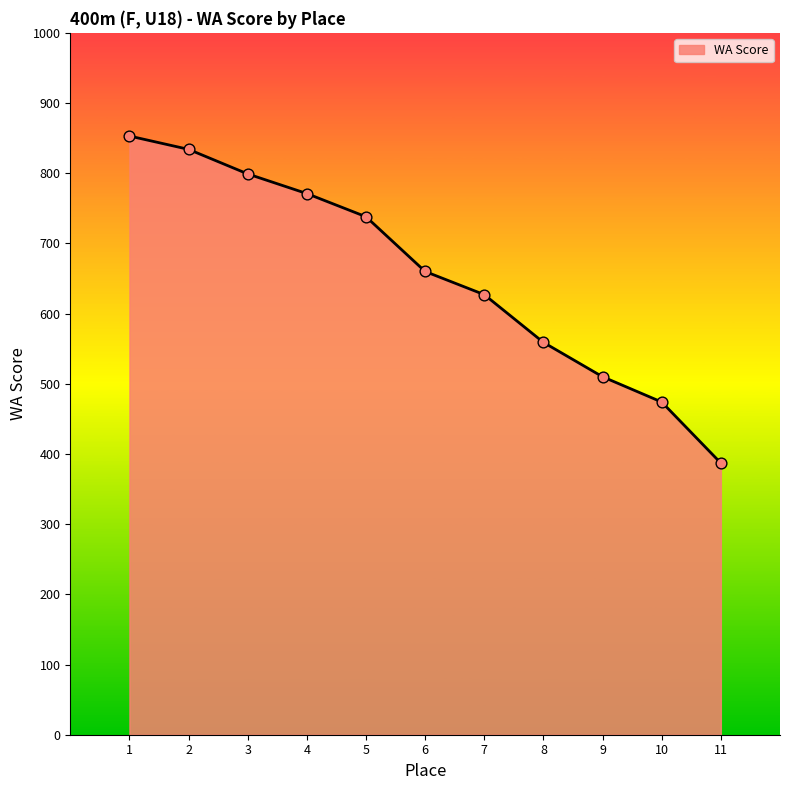

Between 11 and 4, which is larger?

4